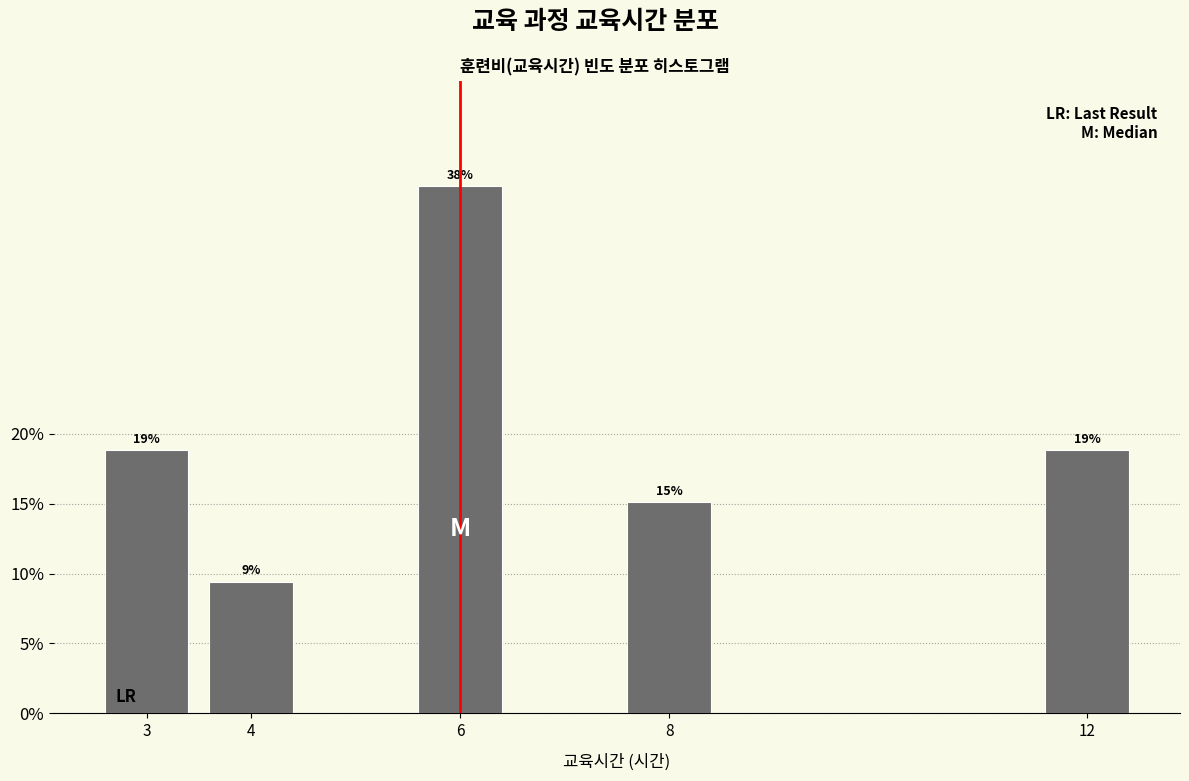

How many bars are there in total?

5